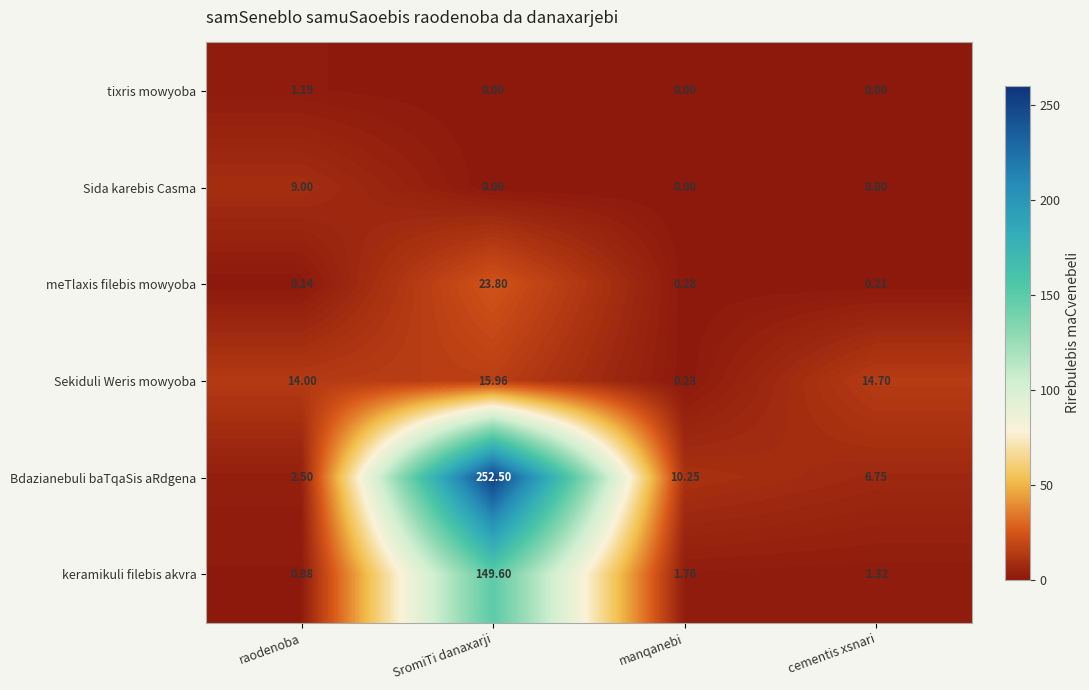

What is the greatest value displayed?

252.5